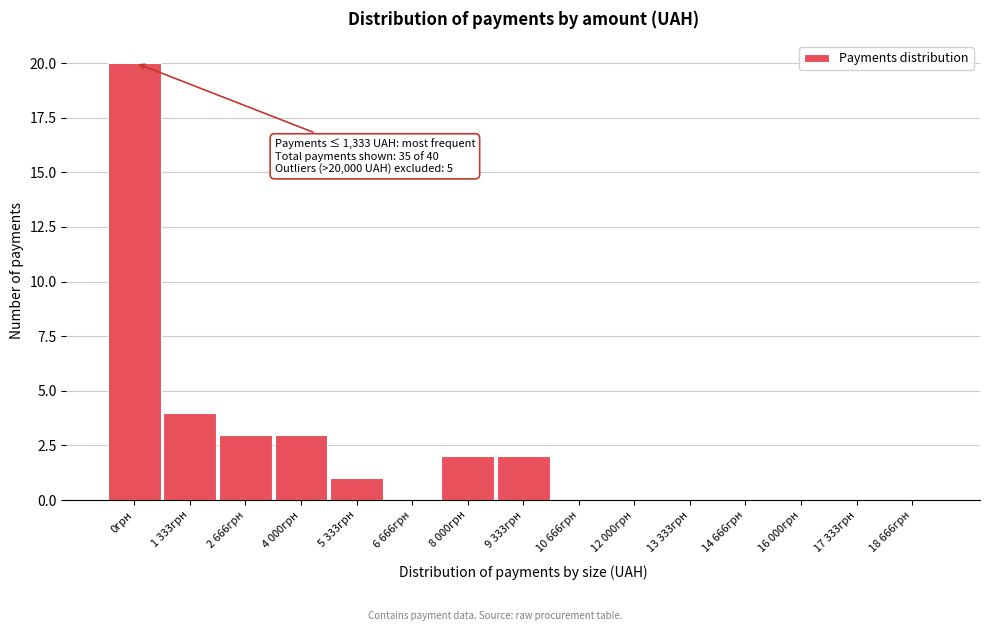

Reading left to right, extract all data points from this chart.

0грн=20	1 333грн=4	2 666грн=3	4 000грн=3	5 333грн=1	6 666грн=0	8 000грн=2	9 333грн=2	10 666грн=0	12 000грн=0	13 333грн=0	14 666грн=0	16 000грн=0	17 333грн=0	18 666грн=0